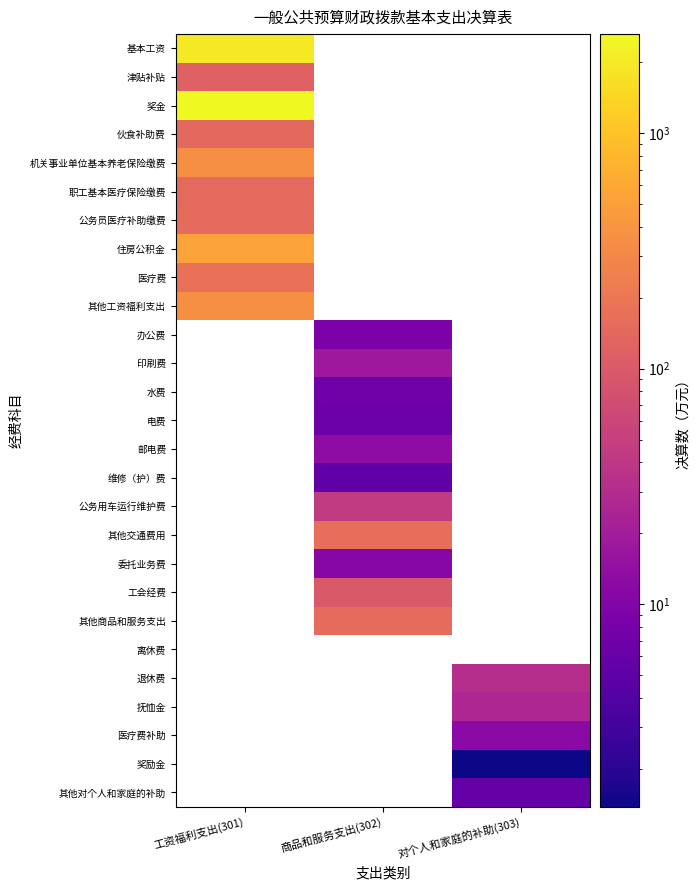

Is the value of 办公费 at 工资福利支出(301) greater than the value of 电费 at 工资福利支出(301)?

No